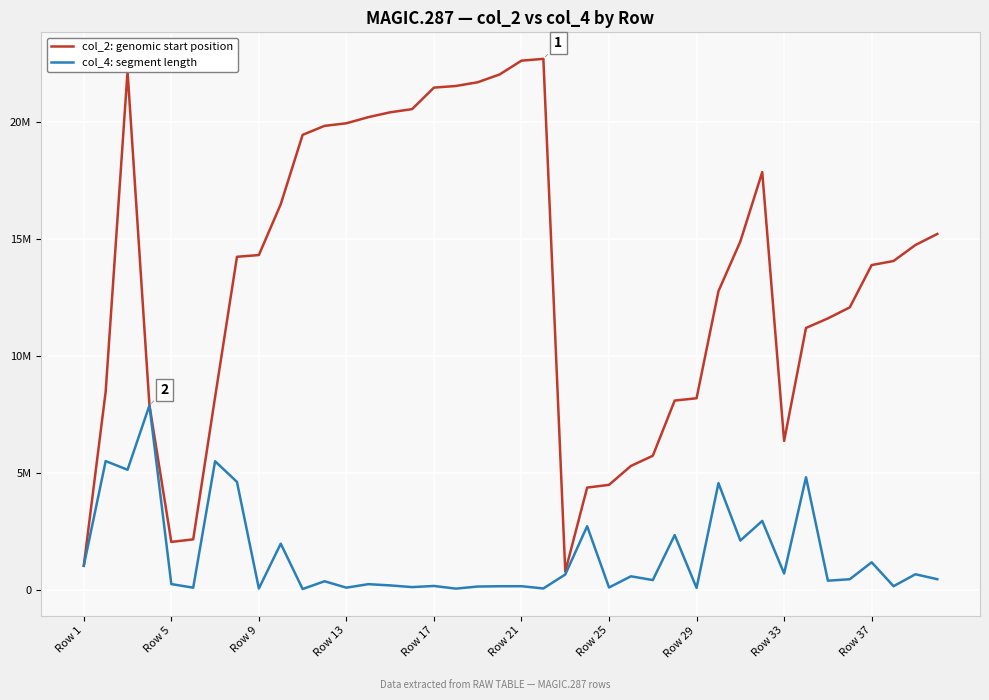

At how many categories does at least one series exceed 3331107?

36